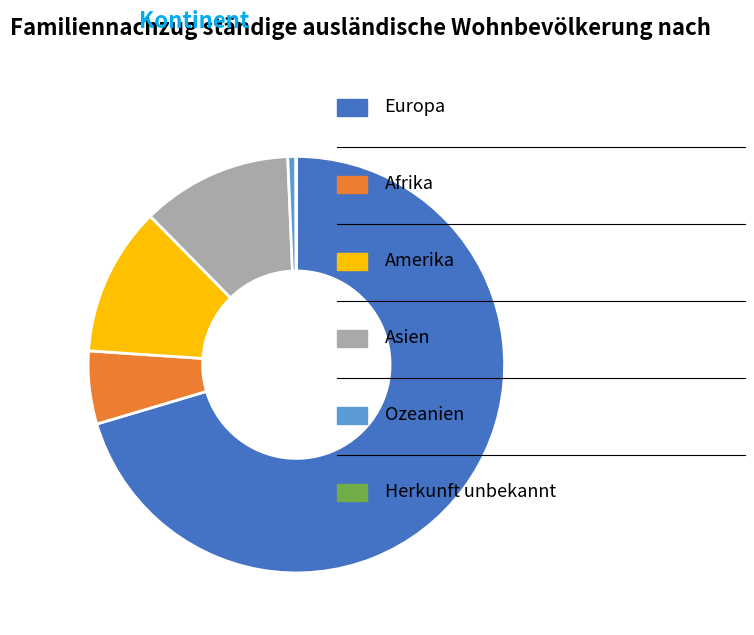

Is there any slice that represents more than half of the pie?

Yes